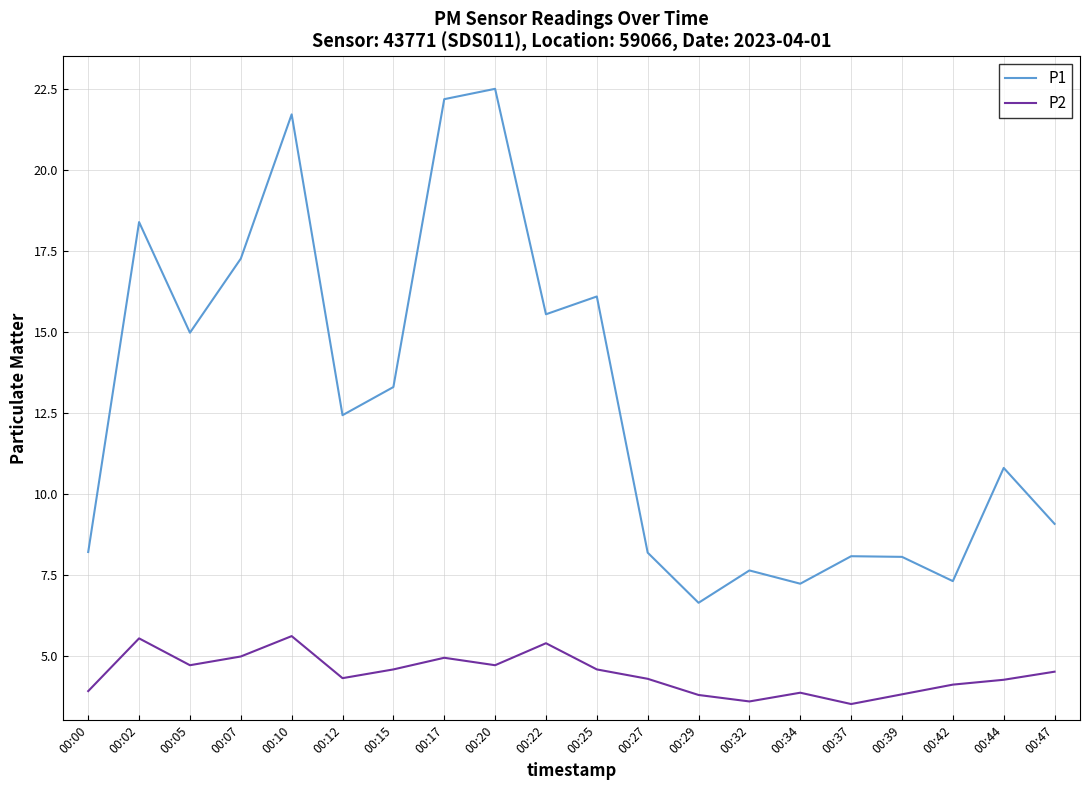

Is it true that P1 equals 8.2 at 00:27?

True